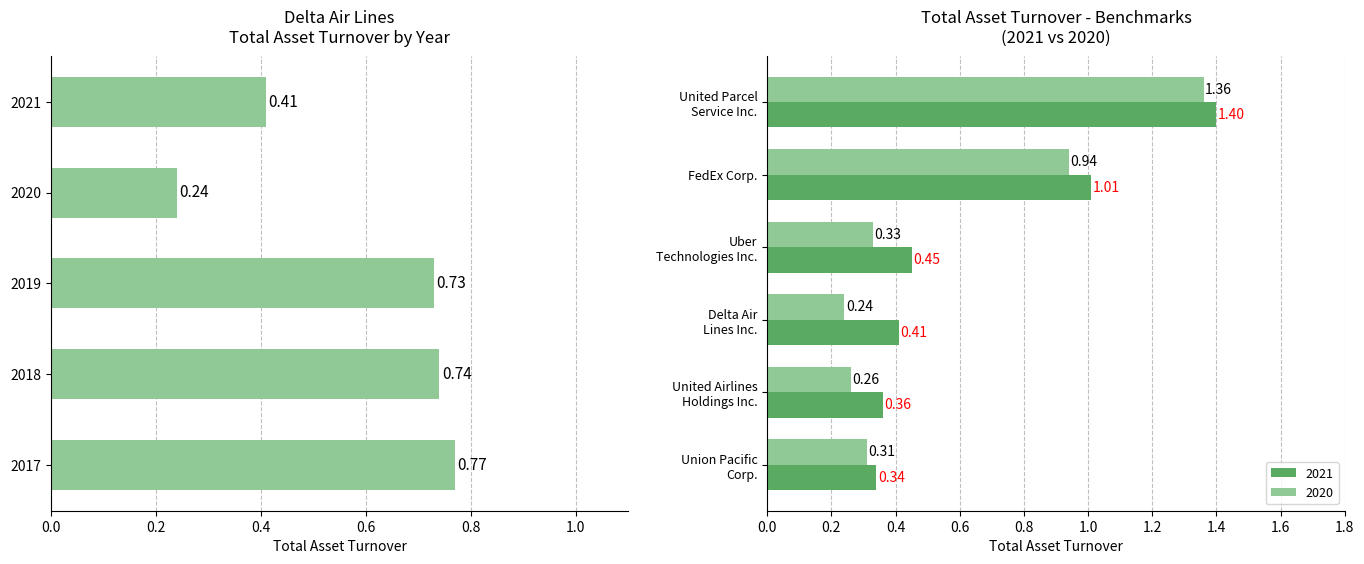

How many data points does each series have?

5